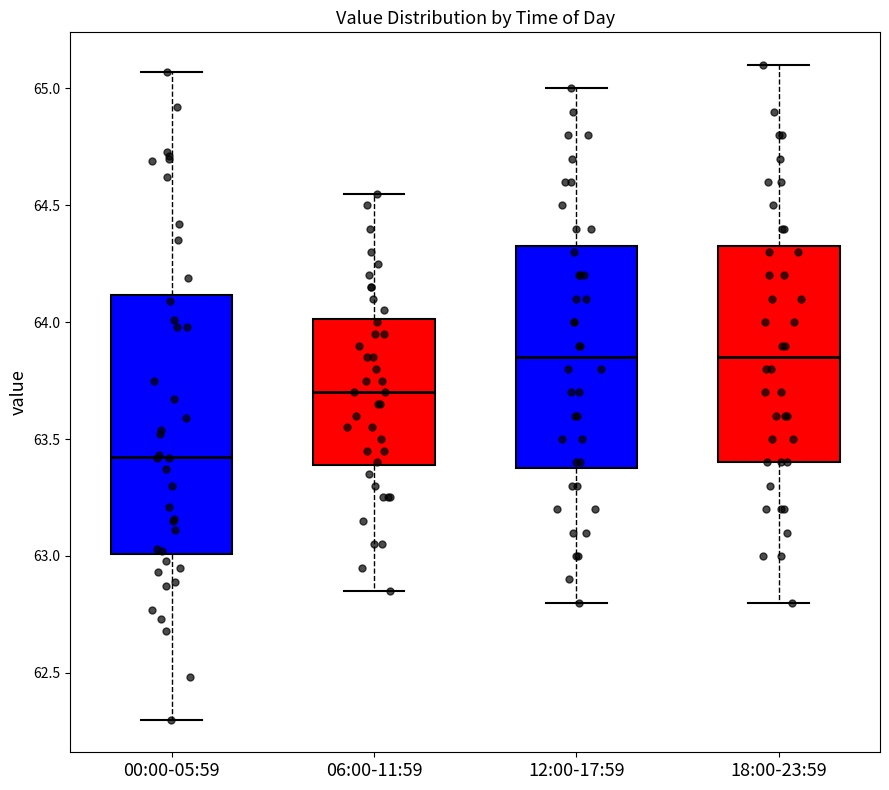

Which box is the tallest, from its lower edge to its upper edge?

00:00-05:59